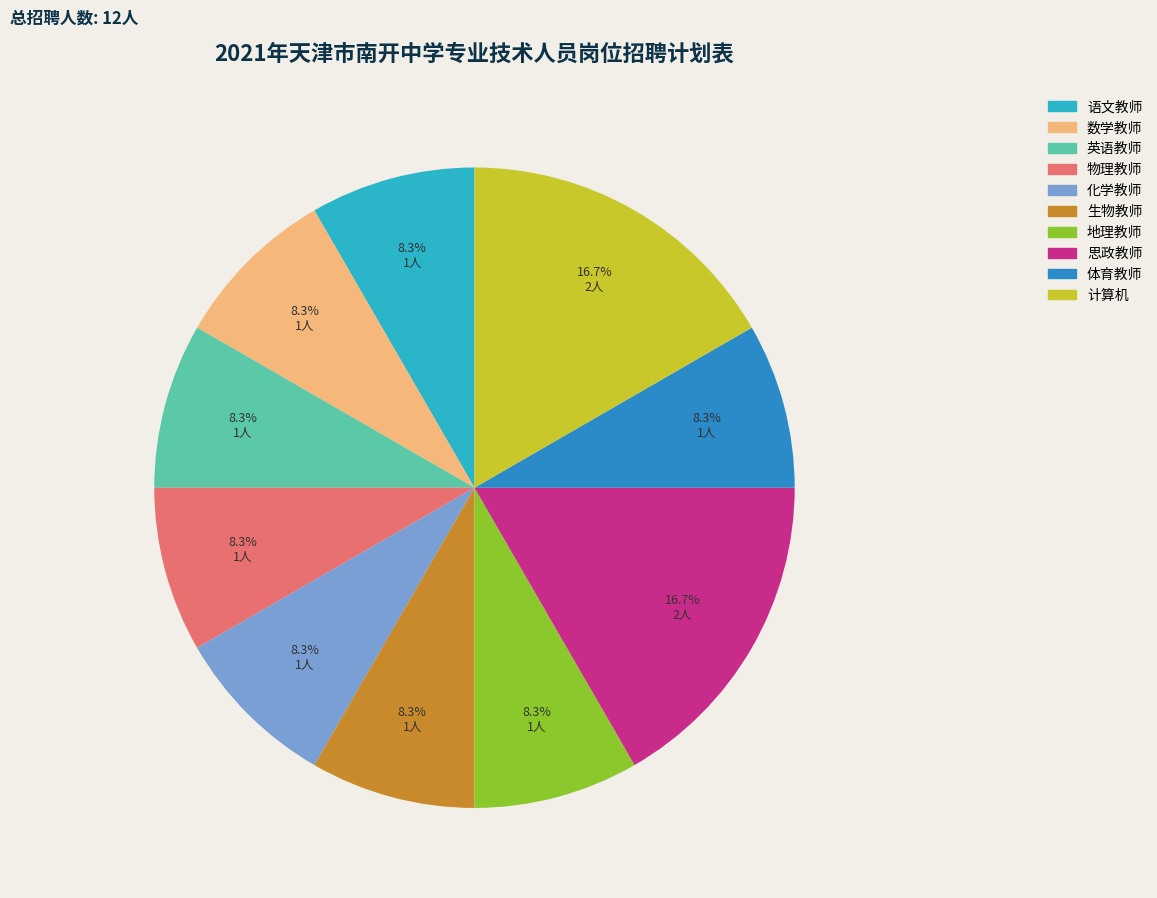

What is the ratio of the value at 生物教师 to the value at 英语教师?

1.0